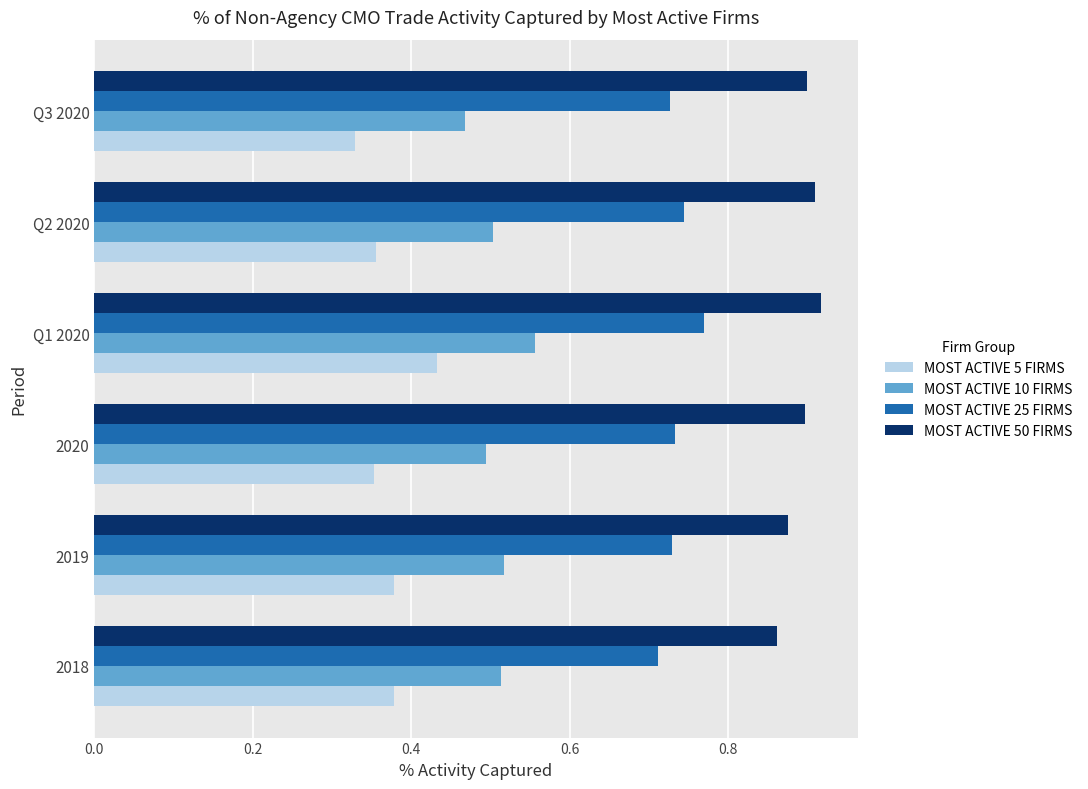

At which category is the sum across all series the highest?

Q1 2020